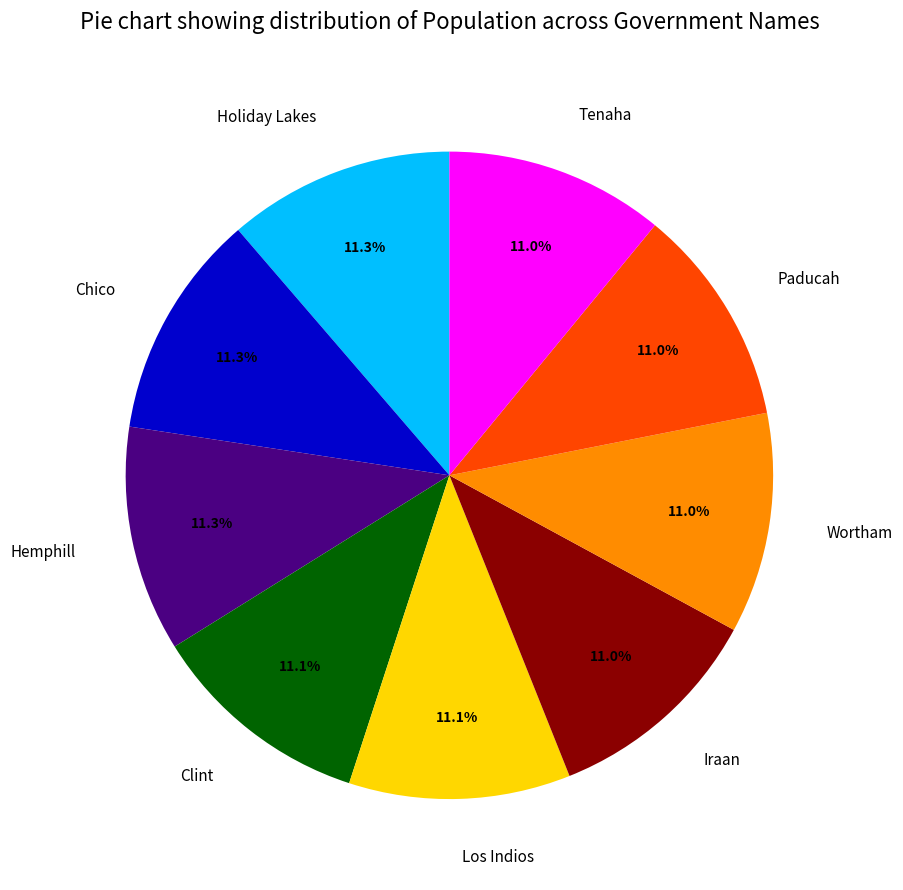

Approximately how many times larger is the value at Clint compared to Tenaha?

1.0